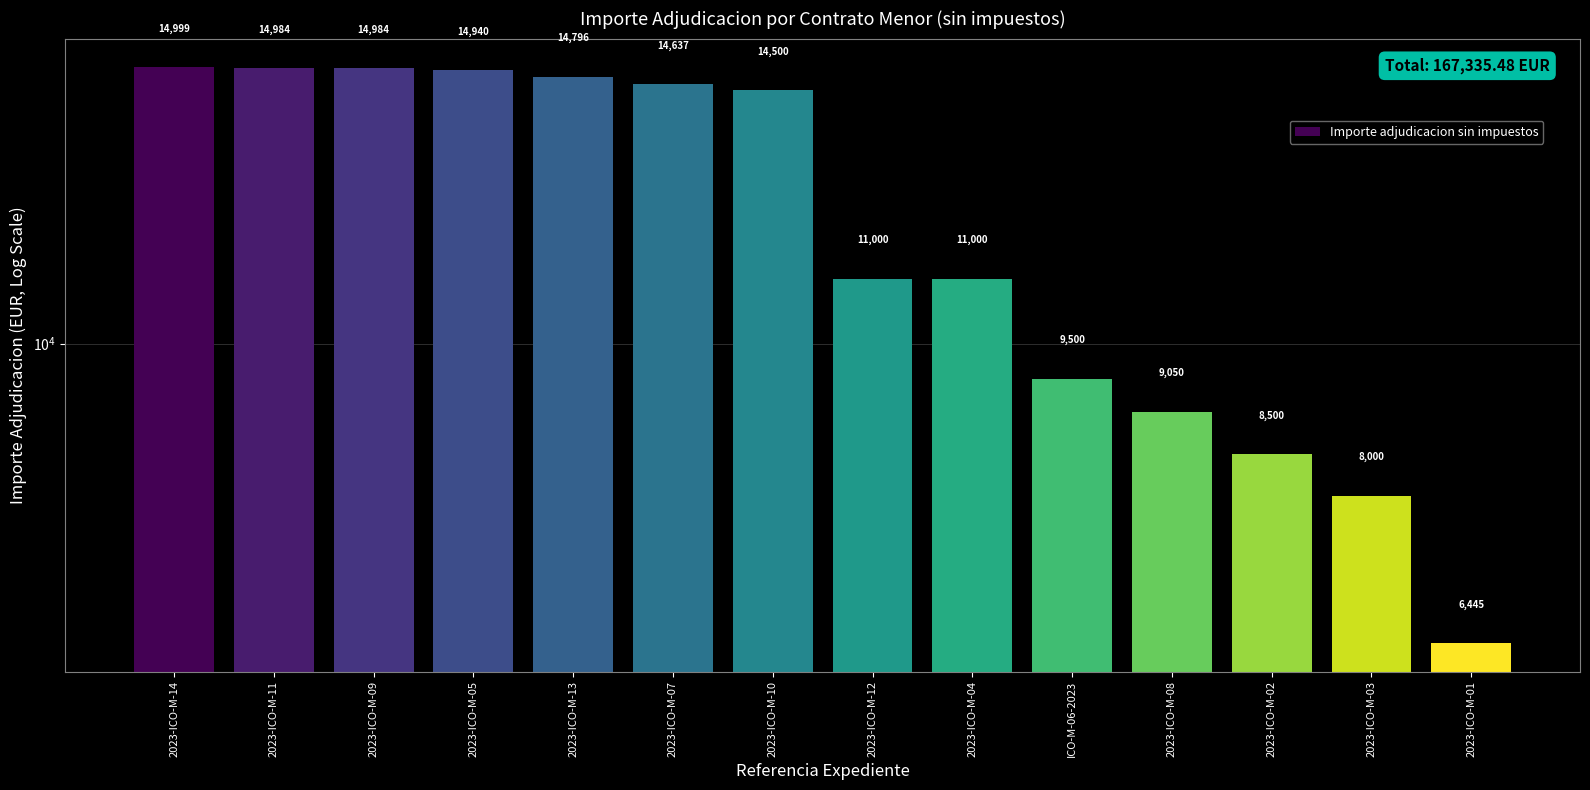

What is the greatest value displayed?

14999.0